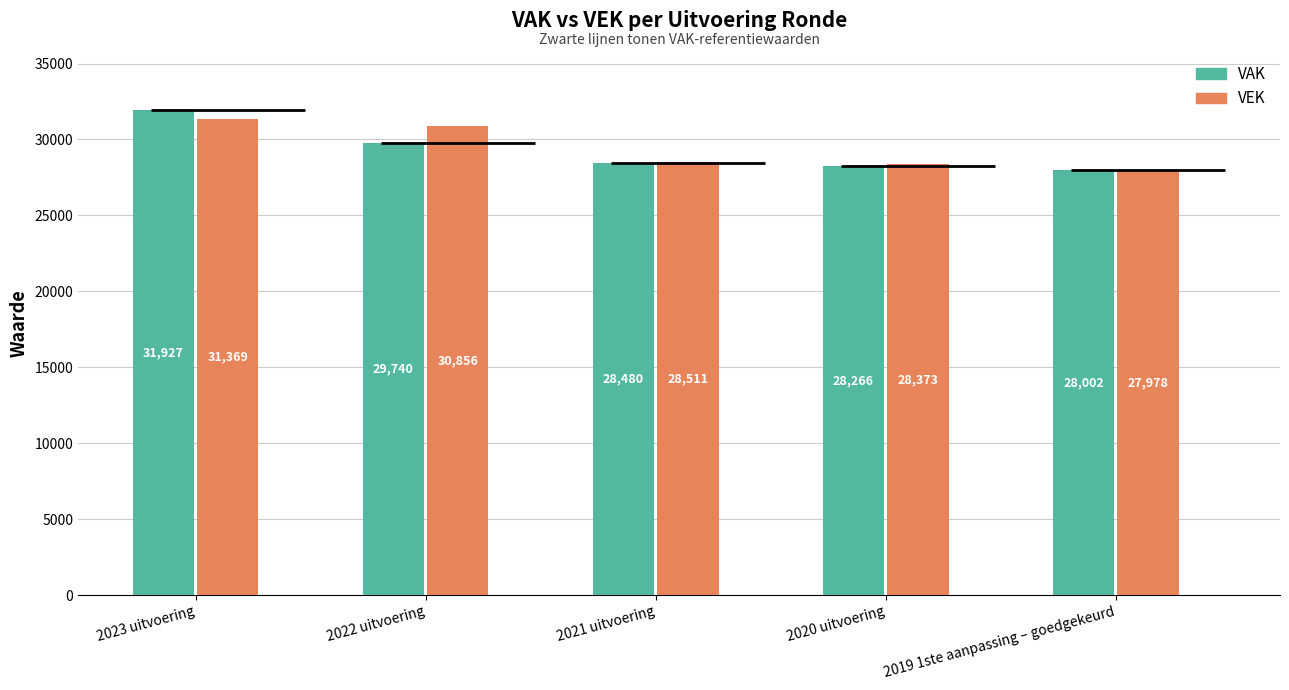

Is it true that VAK equals 29740 at 2022 uitvoering?

True